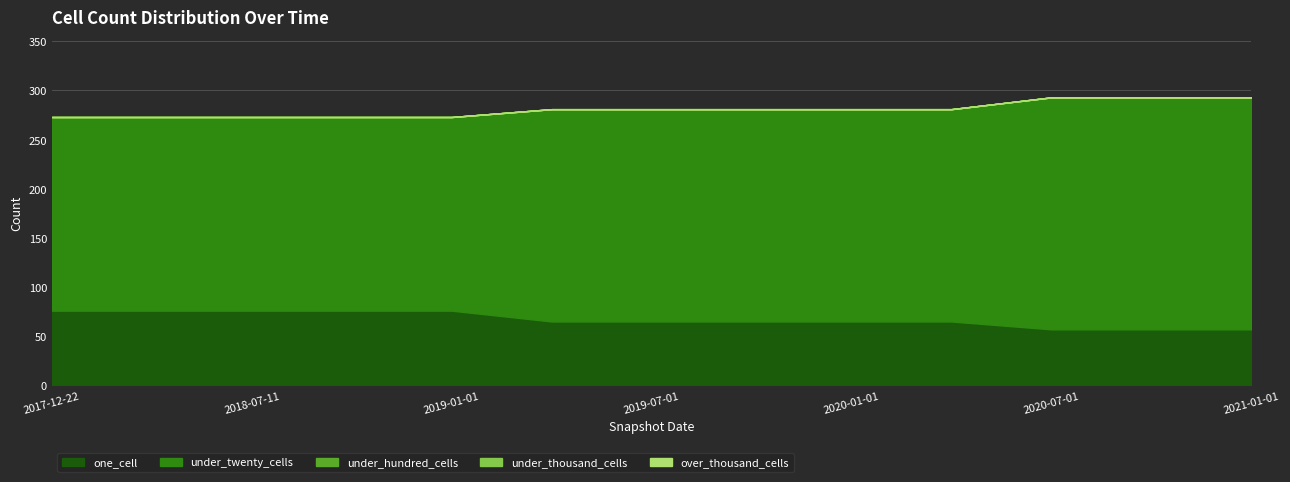

Reading left to right, what are all the values shown in this chart?

one_cell: 76	76	76	76	76	65	65	65	65	65	57	57	57
under_twenty_cells: 197	197	197	197	197	216	216	216	216	216	236	236	236
under_hundred_cells: 0	0	0	0	0	0	0	0	0	0	0	0	0
under_thousand_cells: 0	0	0	0	0	0	0	0	0	0	0	0	0
over_thousand_cells: 0	0	0	0	0	0	0	0	0	0	0	0	0